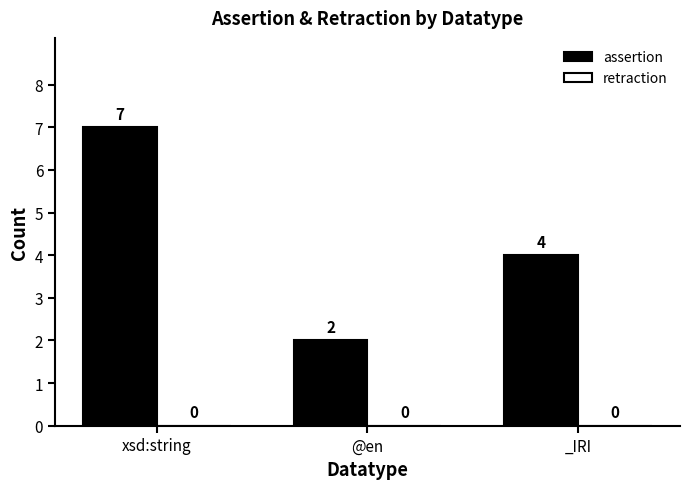

The value at _IRI is 6. True or false?

False